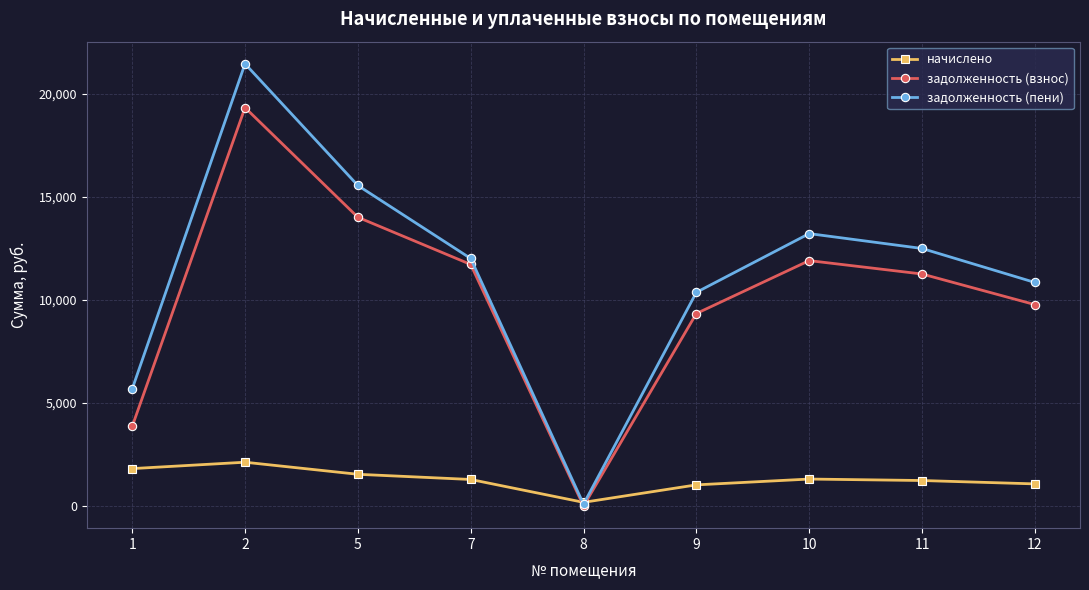

What is the difference between the начислено values at 10 and 9?

282.4